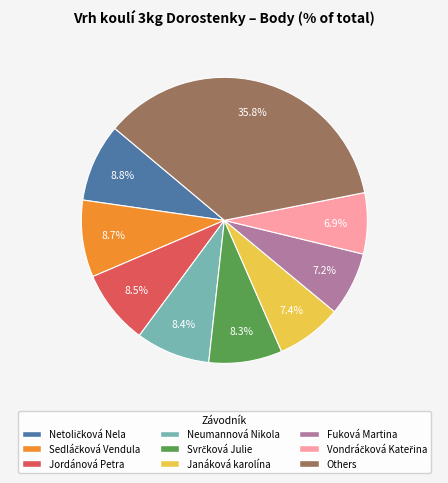

Does any single category account for the majority?

No